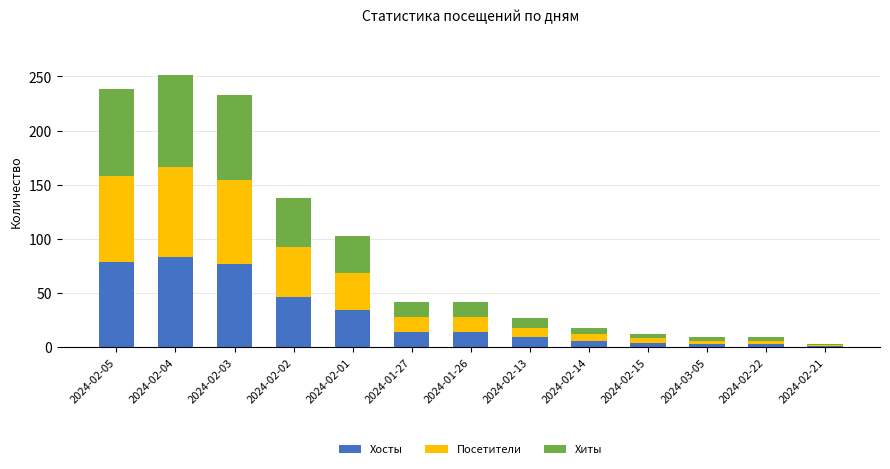

What is the highest value of the Хосты series?

83